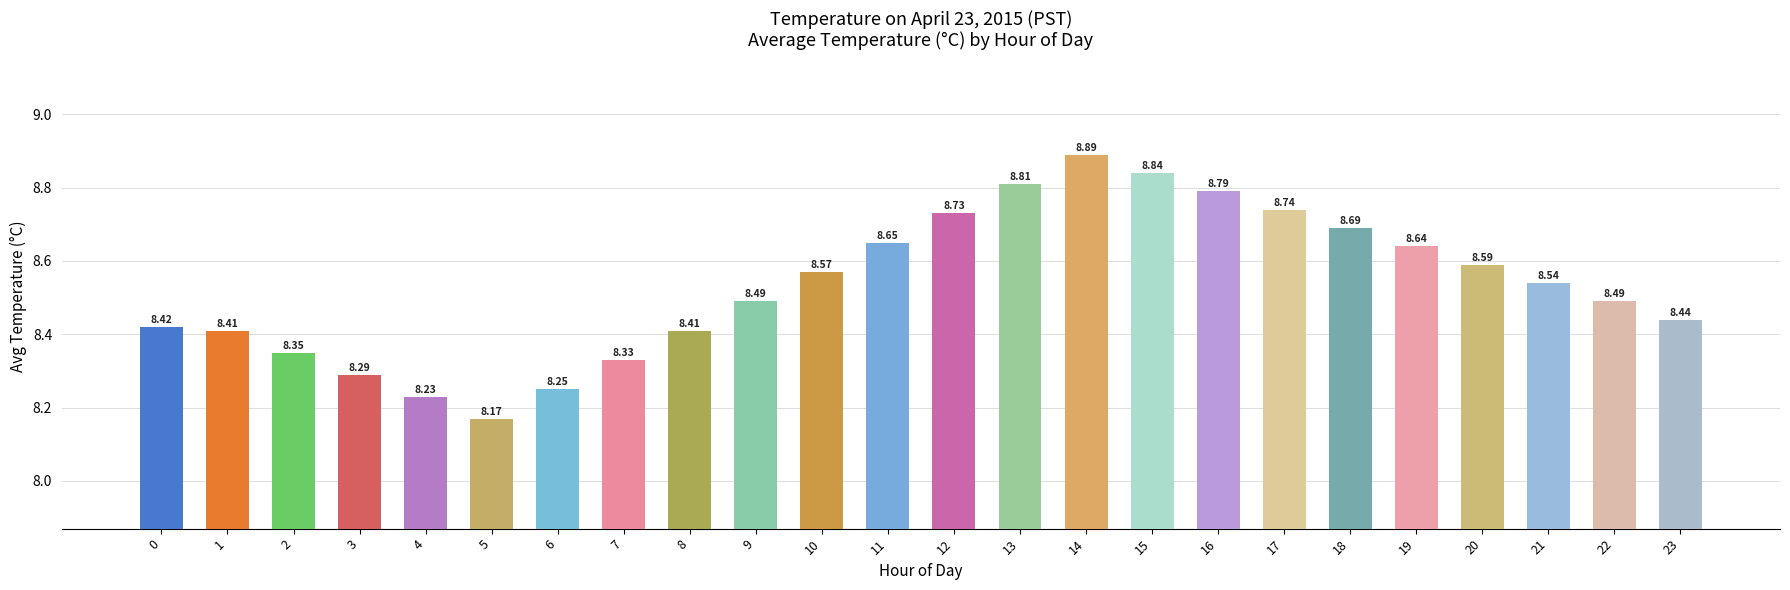

Count the values in the range 8 to 9.

24